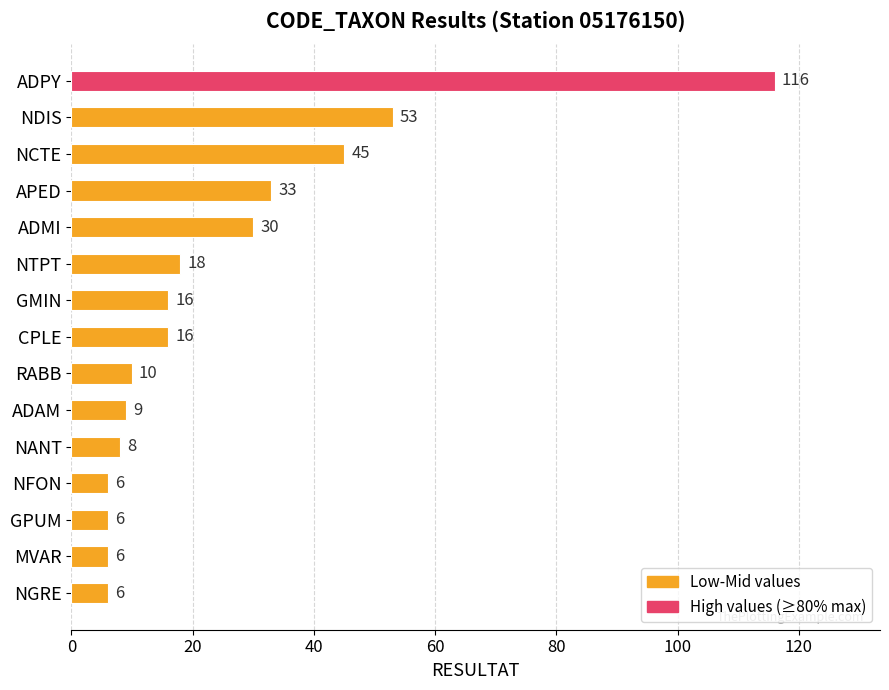

Reading bottom to top, list all the values displayed in this chart.

6	6	6	6	8	9	10	16	16	18	30	33	45	53	116